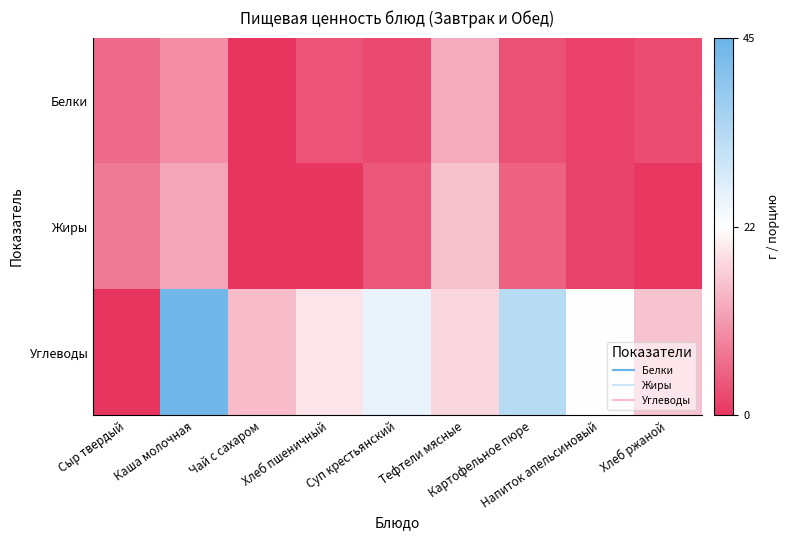

Reading right to left, transcribe all the data shown in this chart.

Белки: Хлеб ржаной=2.6	Напиток апельсиновый=1.5	Картофельное пюре=3.3	Тефтели мясные=13.3	Суп крестьянский=2.4	Хлеб пшеничный=3.5	Чай с сахаром=0.1	Каша молочная=9.9	Сыр твердый=6.2
Жиры: Хлеб ржаной=0.5	Напиток апельсиновый=1.7	Картофельное пюре=5.1	Тефтели мясные=15.6	Суп крестьянский=3.9	Хлеб пшеничный=0.3	Чай с сахаром=0.0	Каша молочная=12.6	Сыр твердый=7.8
Углеводы: Хлеб ржаной=15.8	Напиток апельсиновый=22.4	Картофельное пюре=33.2	Тефтели мясные=18.1	Суп крестьянский=25.9	Хлеб пшеничный=19.7	Чай с сахаром=15.0	Каша молочная=43.8	Сыр твердый=0.0